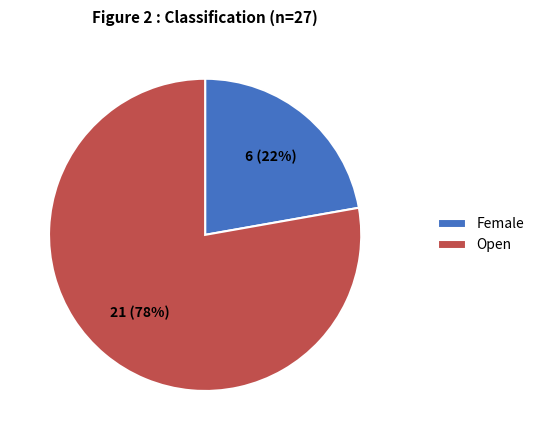

What is the smallest slice in the pie chart?

Female